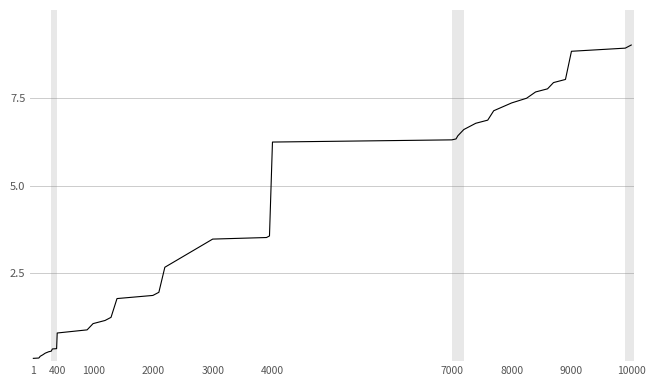

Count the number of values greater than 3.

20